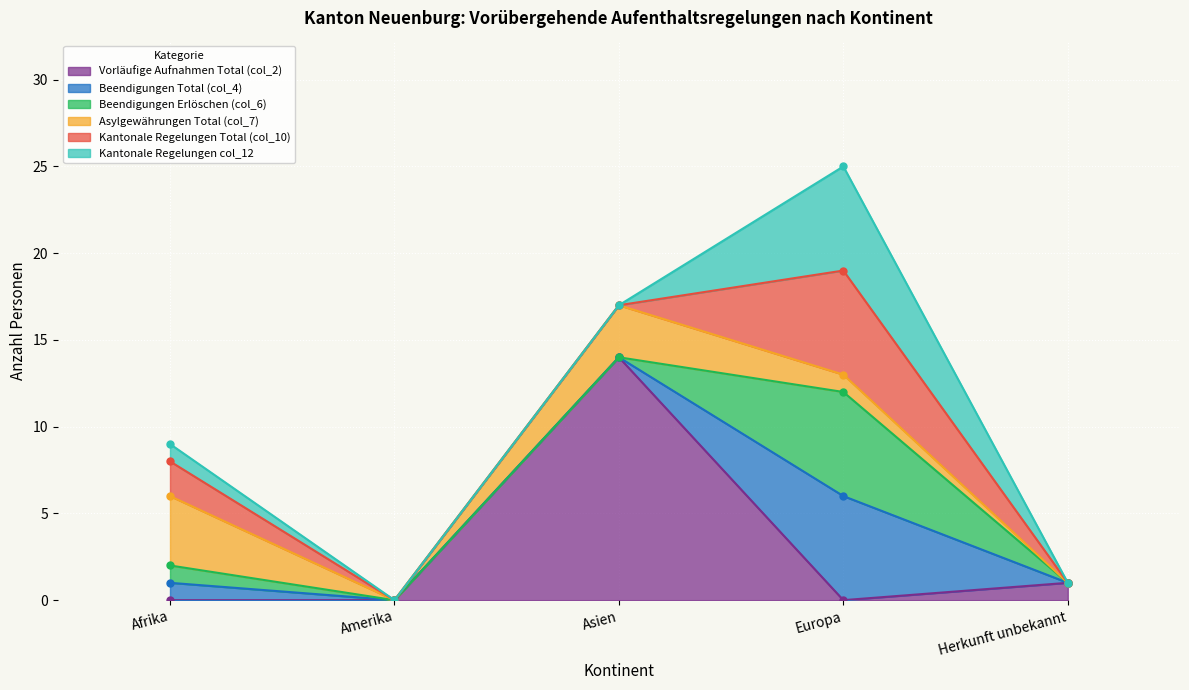

Reading left to right, what are all the values shown in this chart?

Vorläufige Aufnahmen Total (col_2): Afrika=0	Amerika=0	Asien=14	Europa=0	Herkunft unbekannt=1
Beendigungen Total (col_4): Afrika=1	Amerika=0	Asien=0	Europa=6	Herkunft unbekannt=0
Beendigungen Erlöschen (col_6): Afrika=1	Amerika=0	Asien=0	Europa=6	Herkunft unbekannt=0
Asylgewährungen Total (col_7): Afrika=4	Amerika=0	Asien=3	Europa=1	Herkunft unbekannt=0
Kantonale Regelungen Total (col_10): Afrika=2	Amerika=0	Asien=0	Europa=6	Herkunft unbekannt=0
Kantonale Regelungen col_12: Afrika=1	Amerika=0	Asien=0	Europa=6	Herkunft unbekannt=0